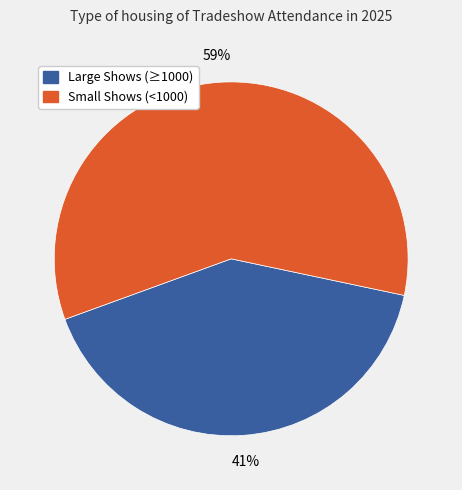

To the nearest percent, what is the average slice percentage?

50%